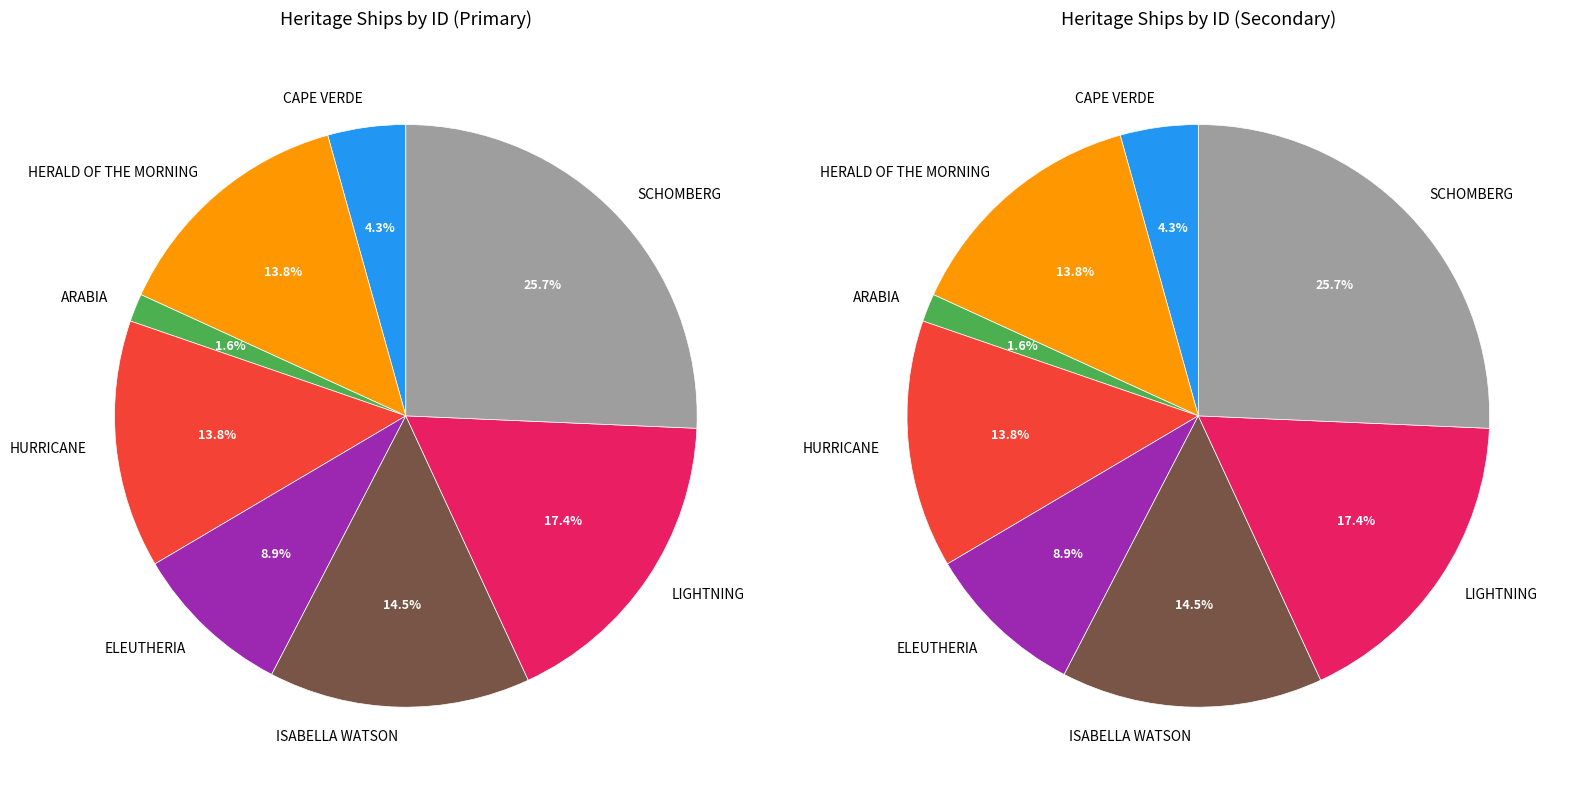

What is the change in value from ARABIA to HURRICANE?

+291